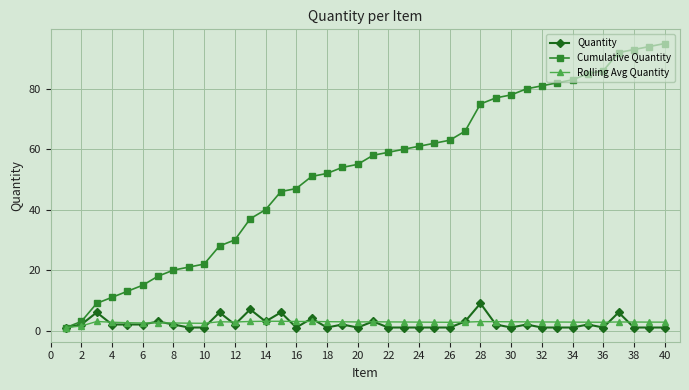

How many categories are shown in the chart?

40